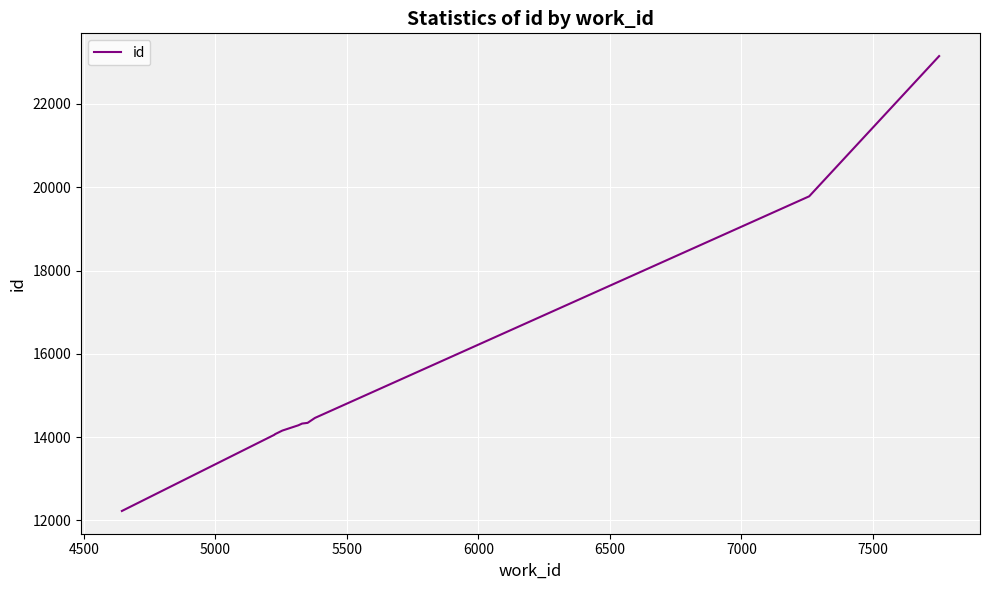

What is the difference between the maximum and minimum values?

10925